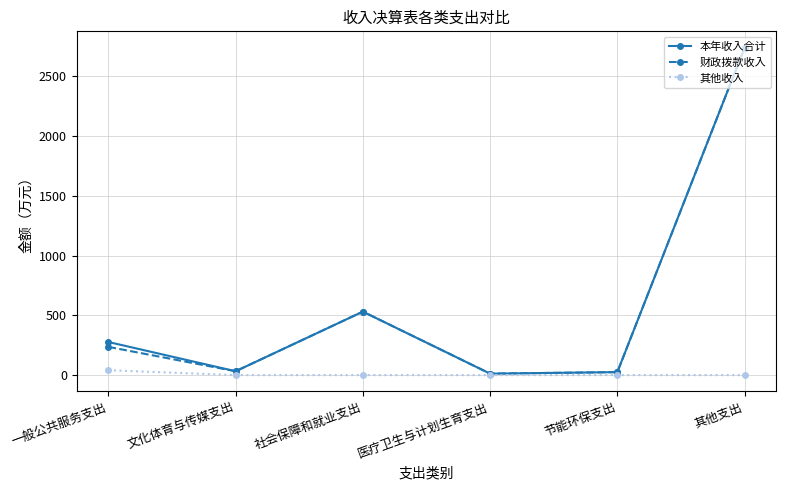

What are all the series names shown in the legend?

本年收入合计, 财政拨款收入, 其他收入